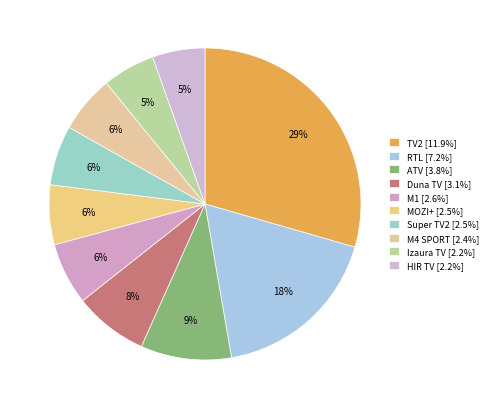

Count the number of slices in the pie.

10